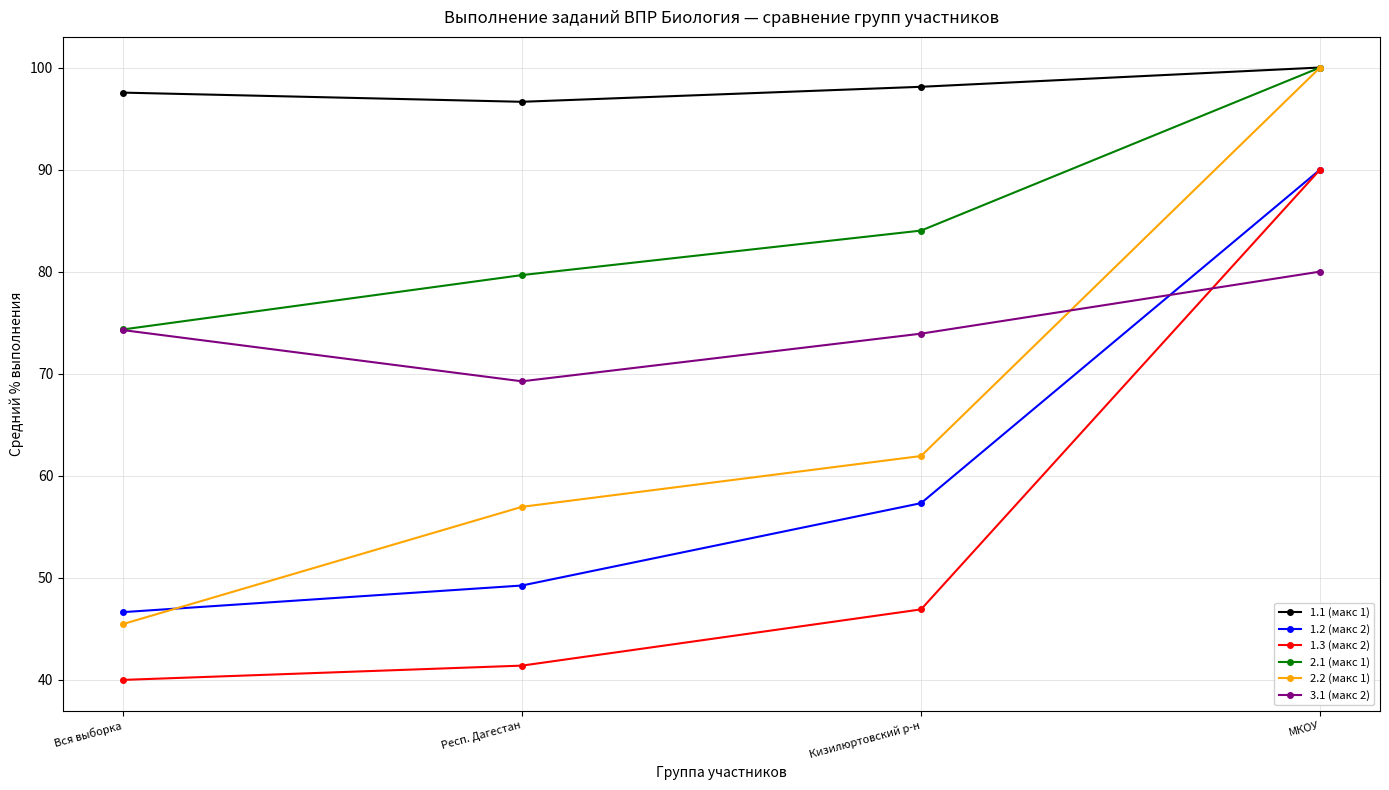

What is the difference between the highest and lowest values at МКОУ?

20.0